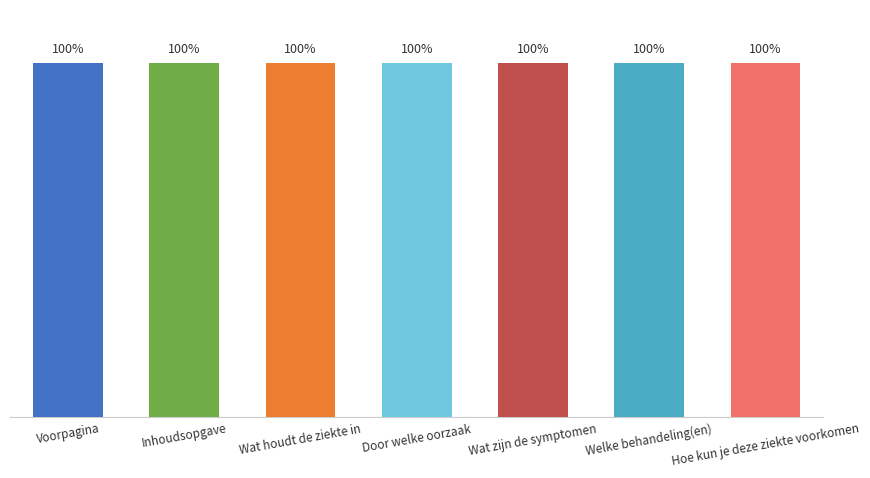

What is the approximate value at Door welke oorzaak, to the nearest 10?

5554660